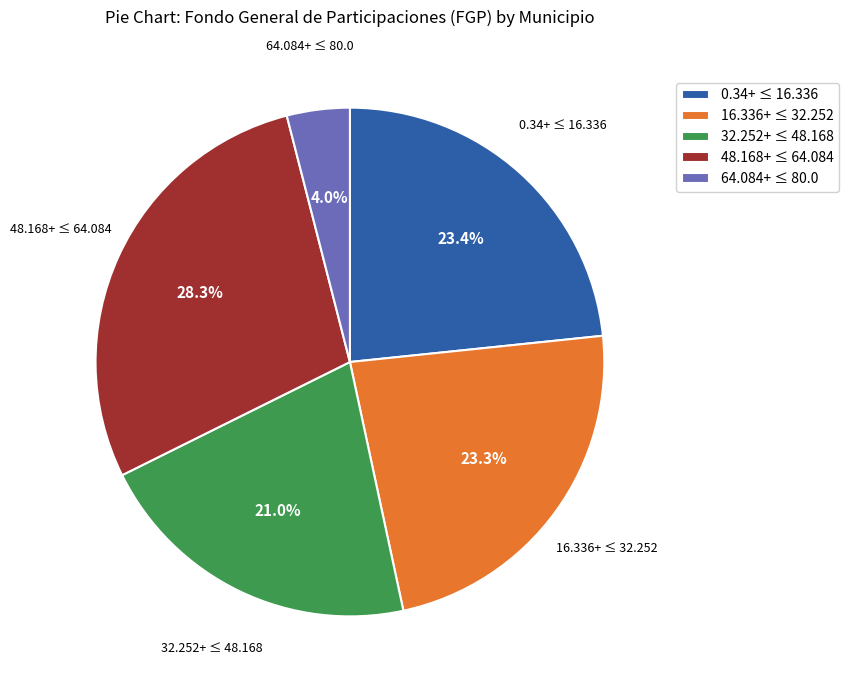

What is the smallest slice in the pie chart?

64.084+ ≤ 80.0